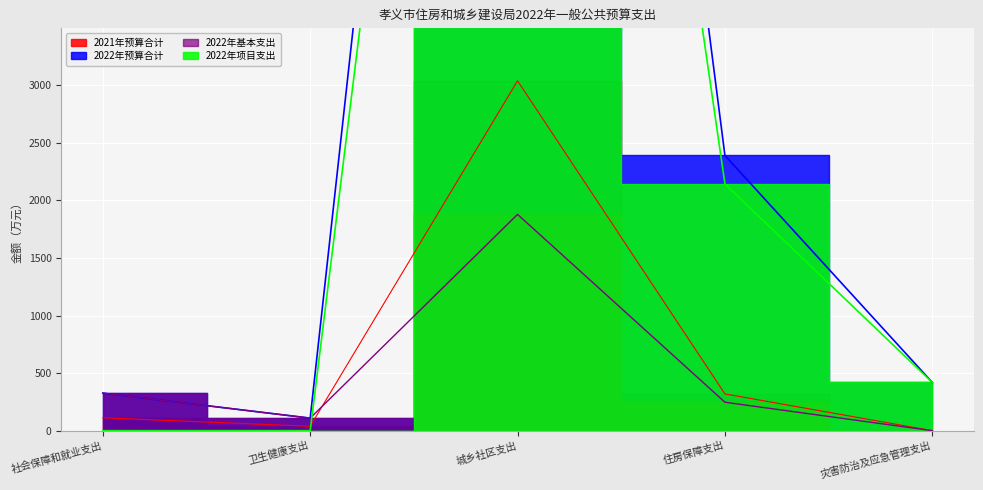

The value of 2021年预算合计 at 灾害防治及应急管理支出 is 0.0. True or false?

True